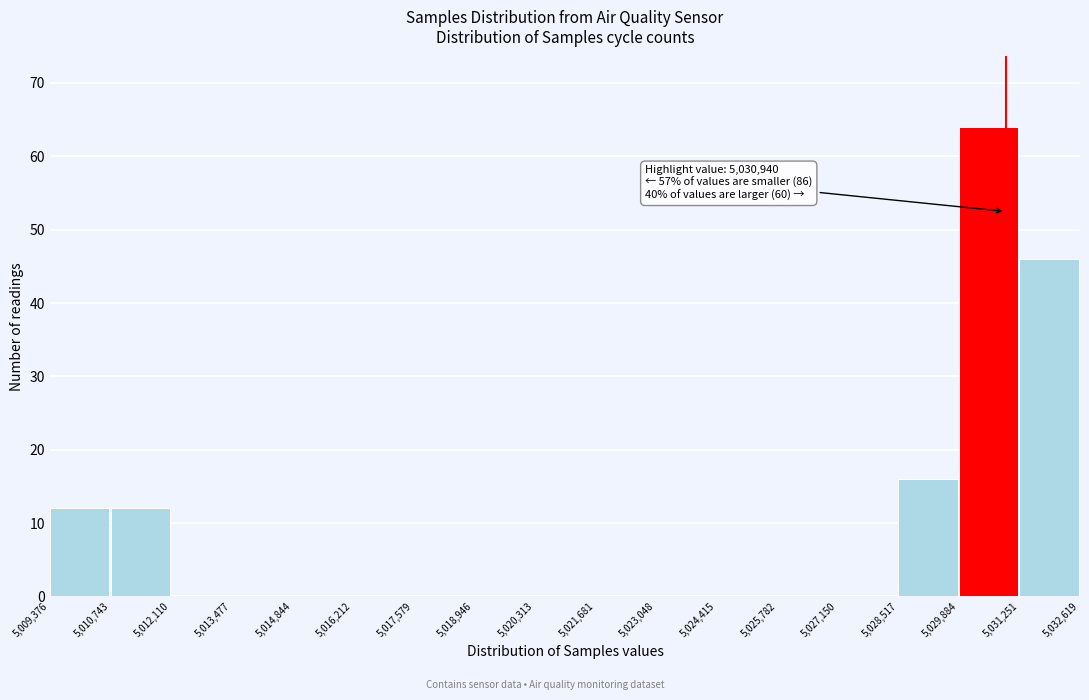

Over which range of the x-axis is the bar tallest?

5,029,884 to 5,031,251